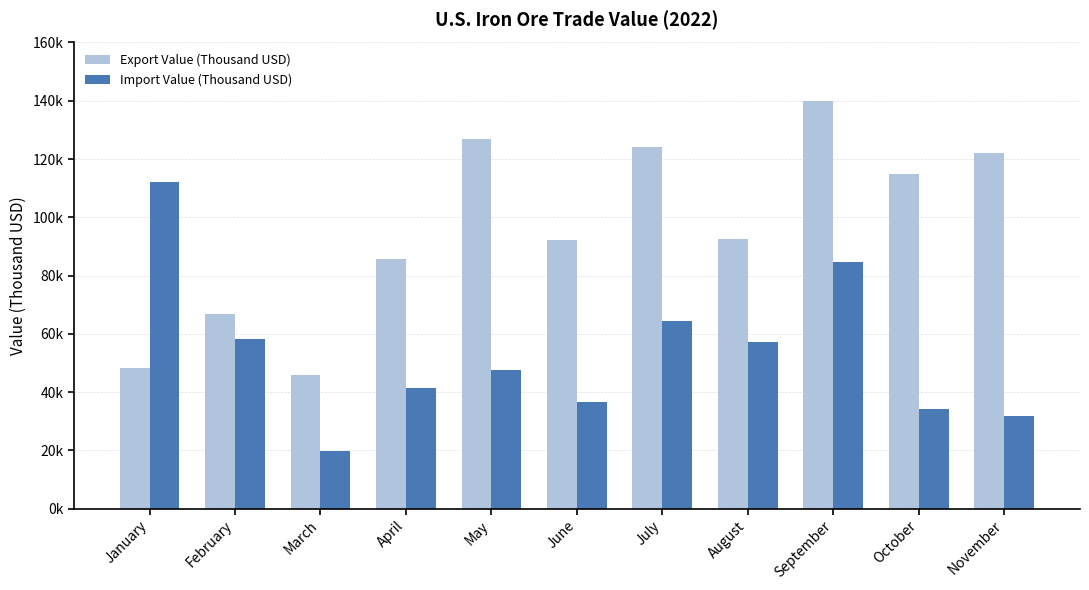

List the series in order of their overall mean, lowest first.

Import Value (Thousand USD), Export Value (Thousand USD)